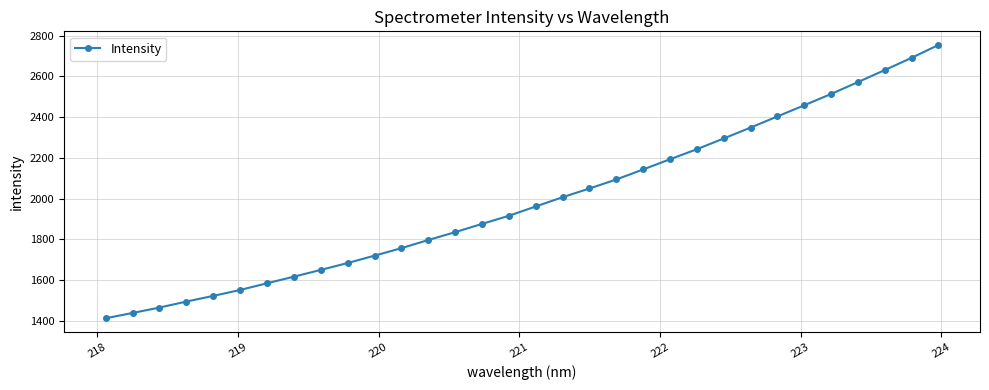

What is the value of the 29th point from the left?

2572.1